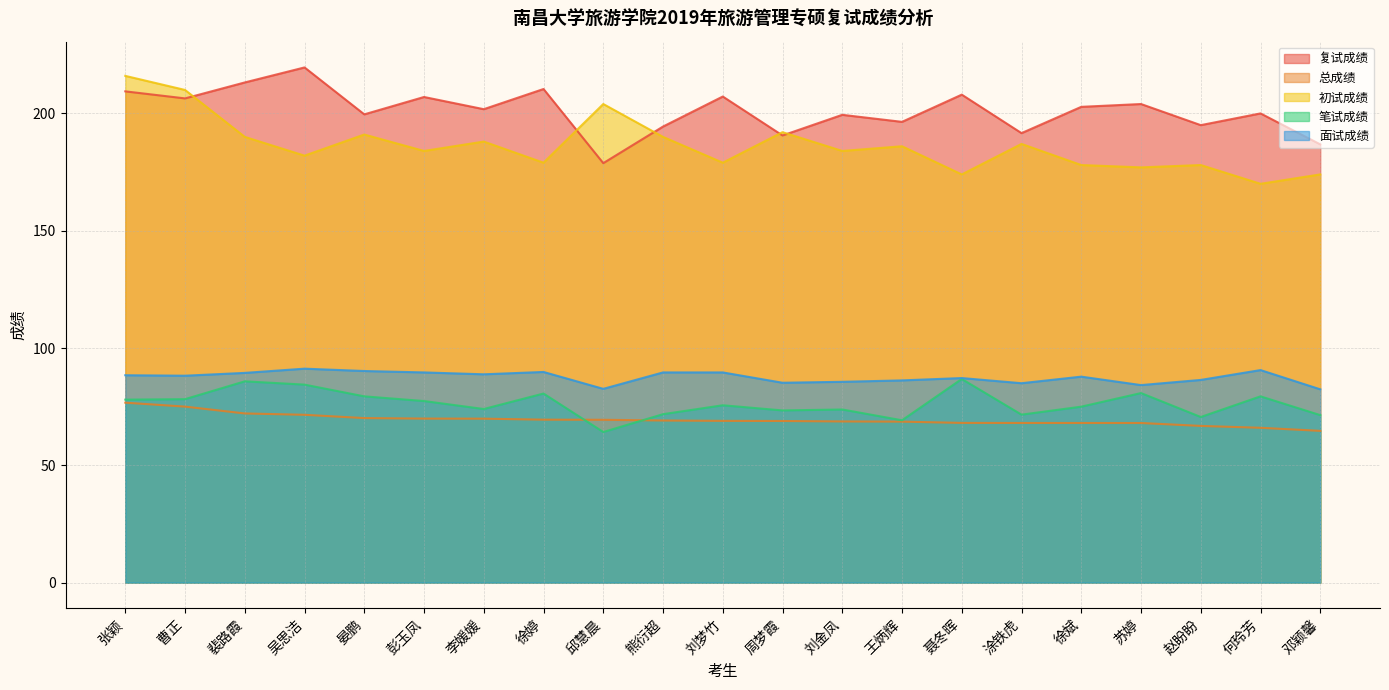

Reading left to right, transcribe all the data shown in this chart.

复试成绩: 张颖=209.4	曹正=206.4	裴路霞=213.2	吴思洁=219.6	晏鹏=199.6	彭玉凤=207.0	李媛媛=201.8	徐婷=210.4	邱慧晨=178.8	熊衍超=194.4	刘梦竹=207.2	周梦霞=190.6	刘金凤=199.4	王炳辉=196.4	聂冬晖=208.0	涂铁虎=191.6	徐斌=202.8	苏婷=204.0	赵盼盼=195.0	何玲芳=200.0	邓颖馨=186.8
总成绩: 张颖=76.7	曹正=75.0	裴路霞=72.1	吴思洁=71.5	晏鹏=70.1	彭玉凤=69.9	李媛媛=69.9	徐婷=69.5	邱慧晨=69.4	熊衍超=69.1	刘梦竹=69.0	周梦霞=68.9	刘金凤=68.7	王炳辉=68.6	聂冬晖=68.1	涂铁虎=68.1	徐斌=68.0	苏婷=68.0	赵盼盼=66.8	何玲芳=66.0	邓颖馨=64.7
初试成绩: 张颖=216.0	曹正=210.0	裴路霞=190.0	吴思洁=182.0	晏鹏=191.0	彭玉凤=184.0	李媛媛=188.0	徐婷=179.0	邱慧晨=204.0	熊衍超=190.0	刘梦竹=179.0	周梦霞=192.0	刘金凤=184.0	王炳辉=186.0	聂冬晖=174.0	涂铁虎=187.0	徐斌=178.0	苏婷=177.0	赵盼盼=178.0	何玲芳=170.0	邓颖馨=174.0
笔试成绩: 张颖=78.0	曹正=78.2	裴路霞=85.8	吴思洁=84.4	晏鹏=79.4	彭玉凤=77.4	李媛媛=74.0	徐婷=80.6	邱慧晨=64.2	熊衍超=71.8	刘梦竹=75.6	周梦霞=73.4	刘金凤=73.8	王炳辉=69.2	聂冬晖=86.8	涂铁虎=71.6	徐斌=75.0	苏婷=80.8	赵盼盼=70.6	何玲芳=79.4	邓颖馨=71.4
面试成绩: 张颖=88.4	曹正=88.2	裴路霞=89.4	吴思洁=91.2	晏鹏=90.2	彭玉凤=89.6	李媛媛=88.8	徐婷=89.8	邱慧晨=82.6	熊衍超=89.6	刘梦竹=89.6	周梦霞=85.2	刘金凤=85.6	王炳辉=86.2	聂冬晖=87.2	涂铁虎=85.0	徐斌=87.8	苏婷=84.2	赵盼盼=86.4	何玲芳=90.6	邓颖馨=82.4